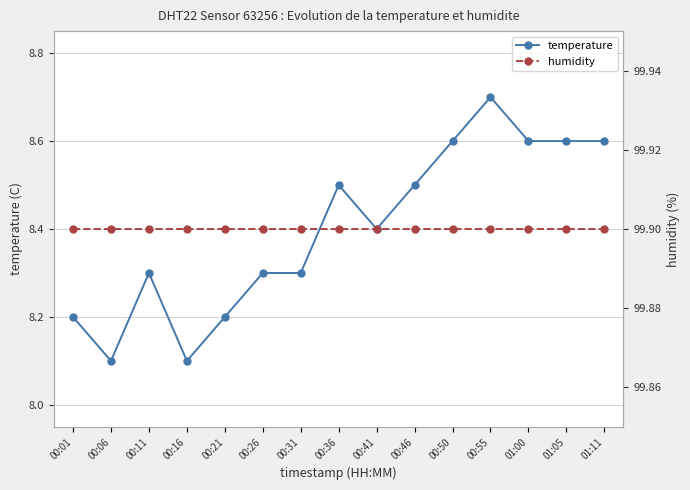

What is the label of the 2nd point from the left?

00:06